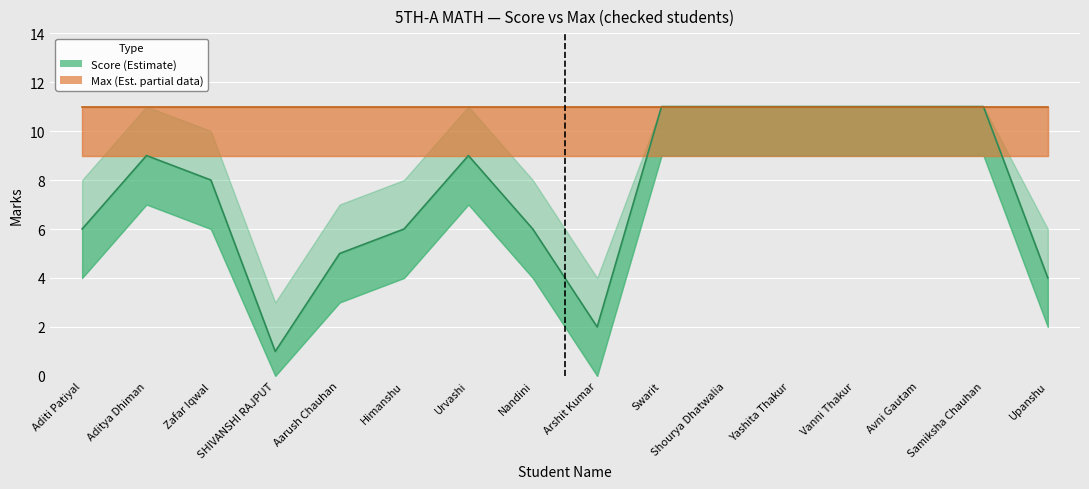

Reading left to right, what are all the values shown in this chart?

Score: 6	9	8	1	5	6	9	6	2	11	11	11	11	11	11	4
Max: 11	11	11	11	11	11	11	11	11	11	11	11	11	11	11	11
Score_lower: 4	7	6	0	3	4	7	4	0	9	9	9	9	9	9	2
Score_upper: 8	11	10	3	7	8	11	8	4	11	11	11	11	11	11	6
Max_lower: 9	9	9	9	9	9	9	9	9	9	9	9	9	9	9	9
Max_upper: 11	11	11	11	11	11	11	11	11	11	11	11	11	11	11	11